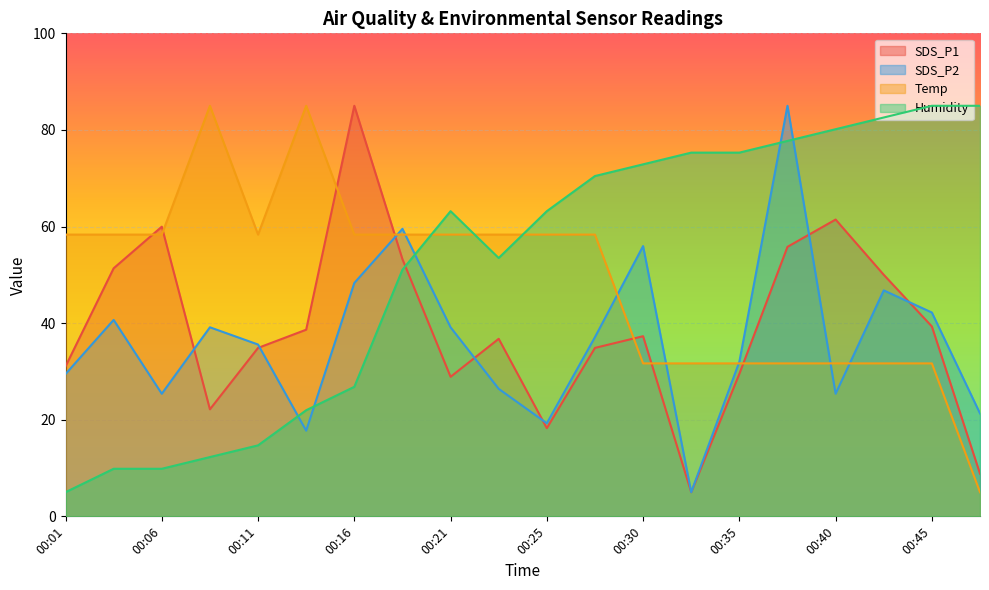

What are all the series names shown in the legend?

SDS_P1, SDS_P2, Temp, Humidity